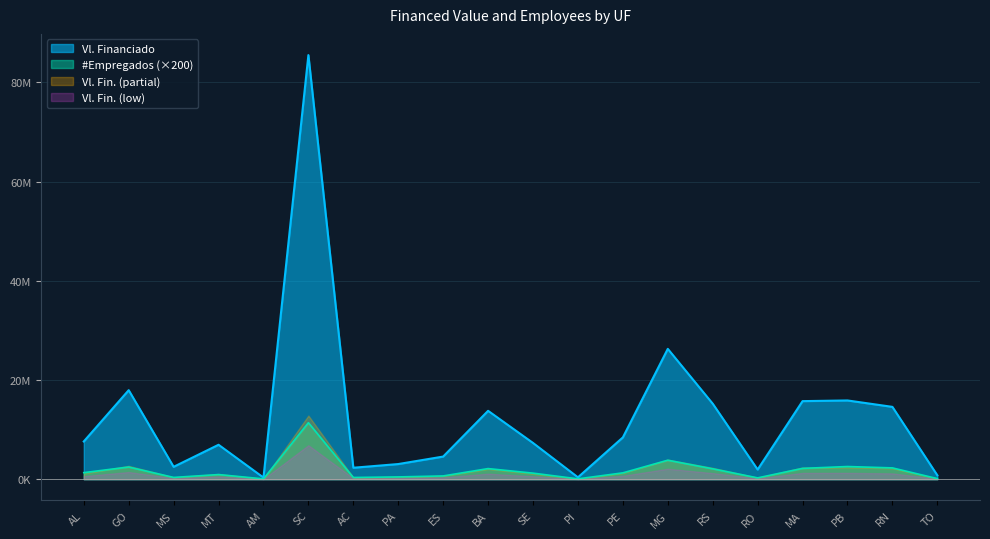

What is the difference between the Vl. Financiado values at SE and AC?

4999561.7